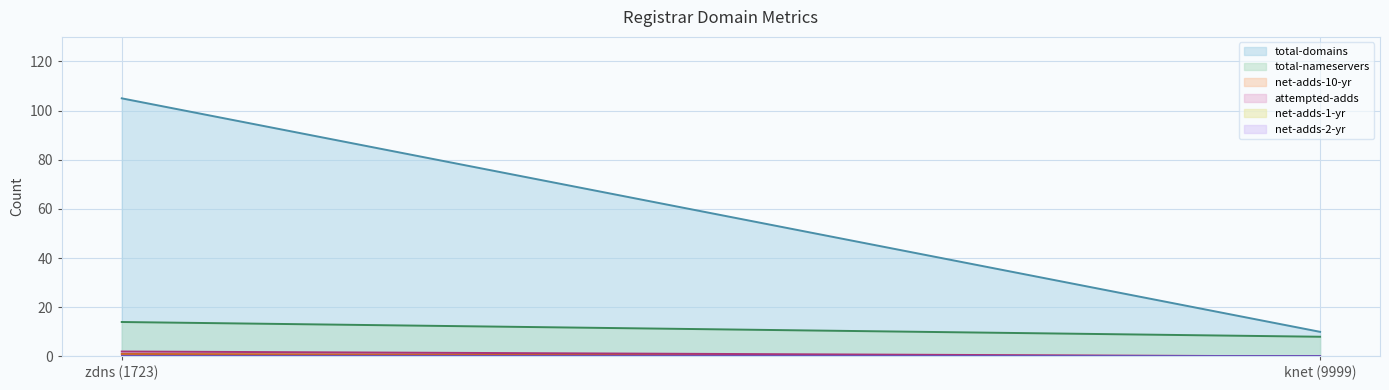

Reading left to right, transcribe all the data shown in this chart.

total-domains: 105	10
total-nameservers: 14	8
net-adds-10-yr: 1	0
attempted-adds: 2	0
net-adds-1-yr: 0	0
net-adds-2-yr: 0	0